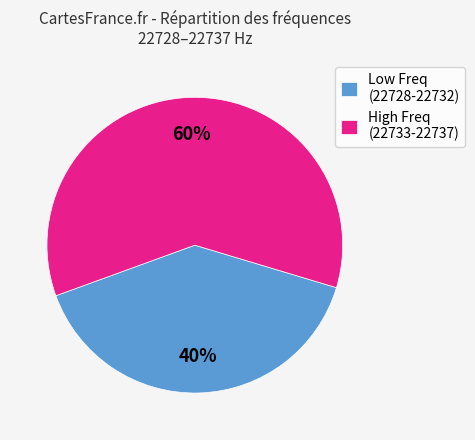

Is it true that Low Freq (22728-22732) is 40% of the pie?

True